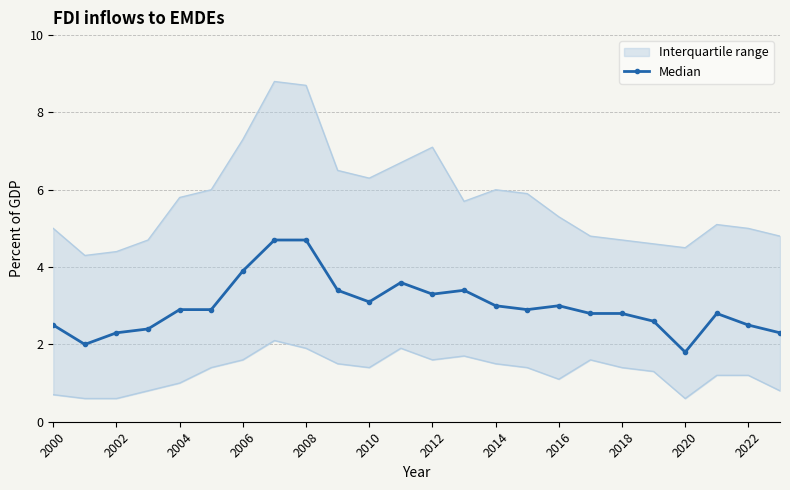

True or false: there are more than 1 points higher than both neighbors.

True